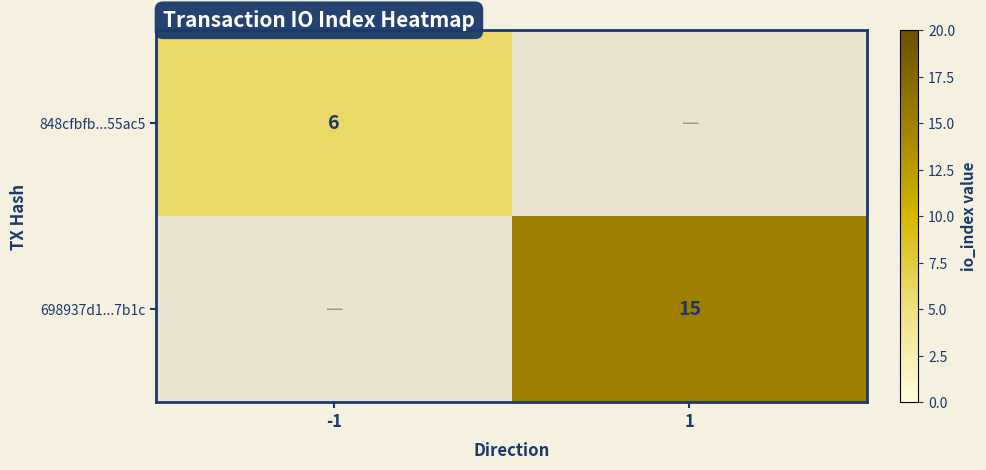

At which category does the chart reach its minimum across all series?

1